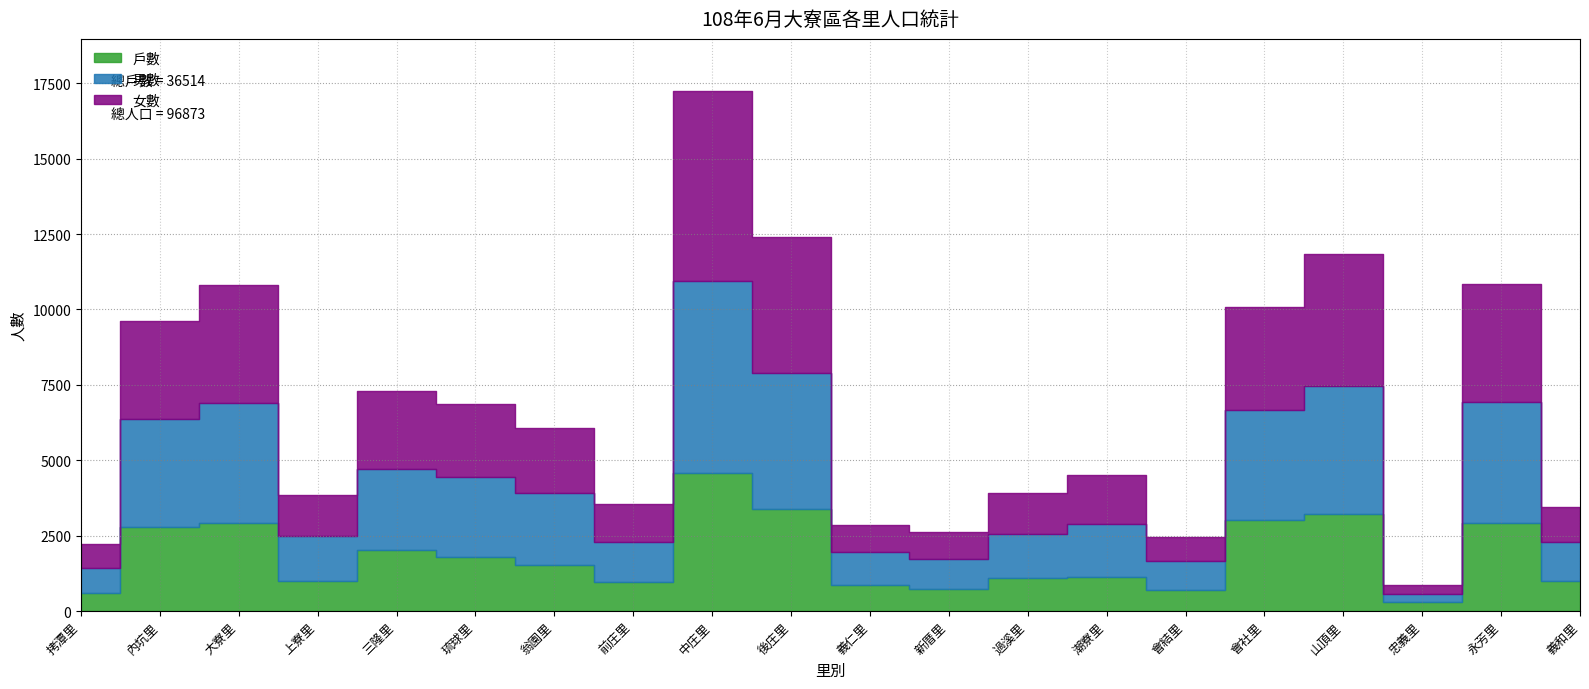

What is the lowest value of the 戶數 series?

287